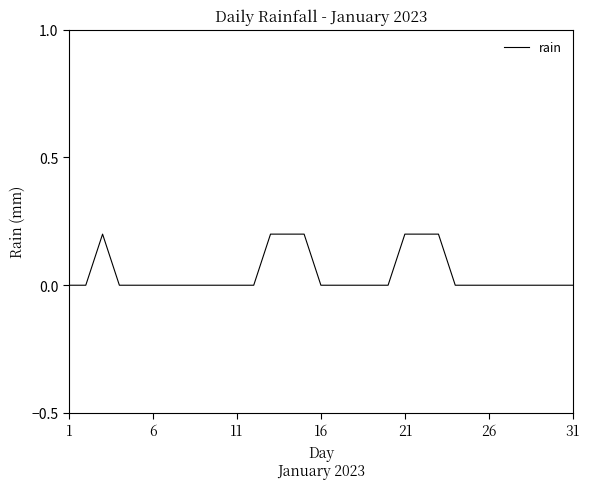

How many lines are shown in the chart?

1